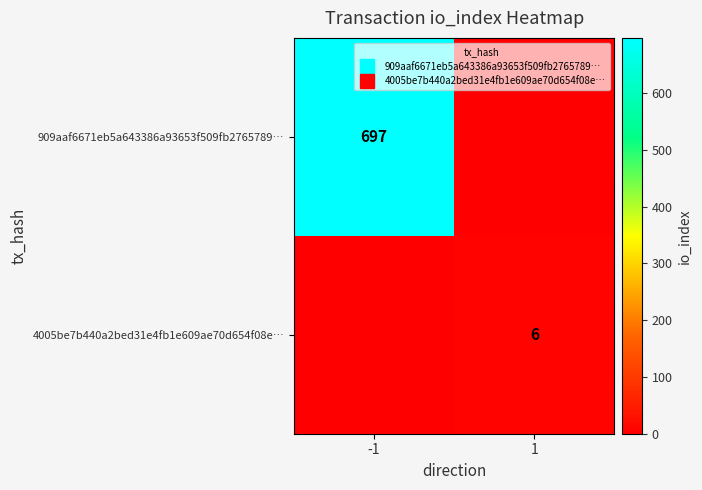

What is the sum of the 909aaf6671eb5a643386a93653f509fb2765789… values at -1 and 1?

697